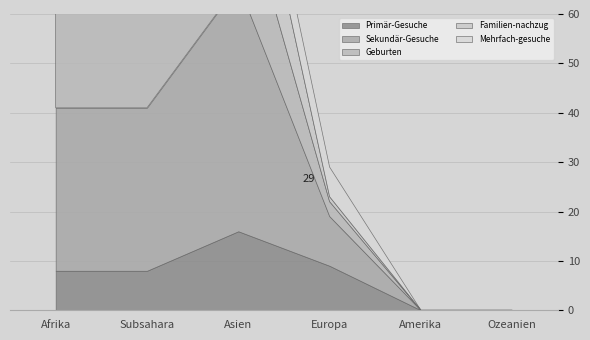

How many data points in Sekundär-Gesuche are less than 33?

3